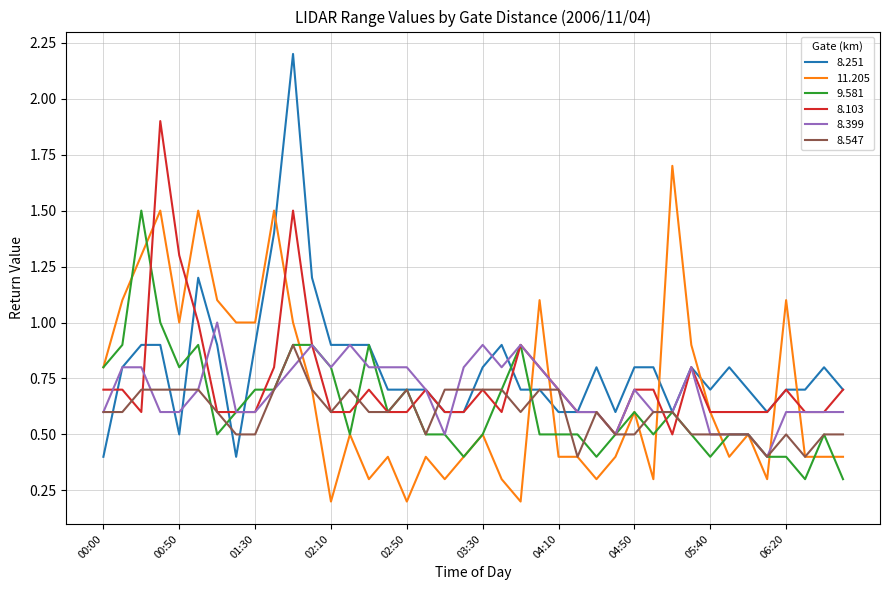

Which series has the widest spread of values?

8.251